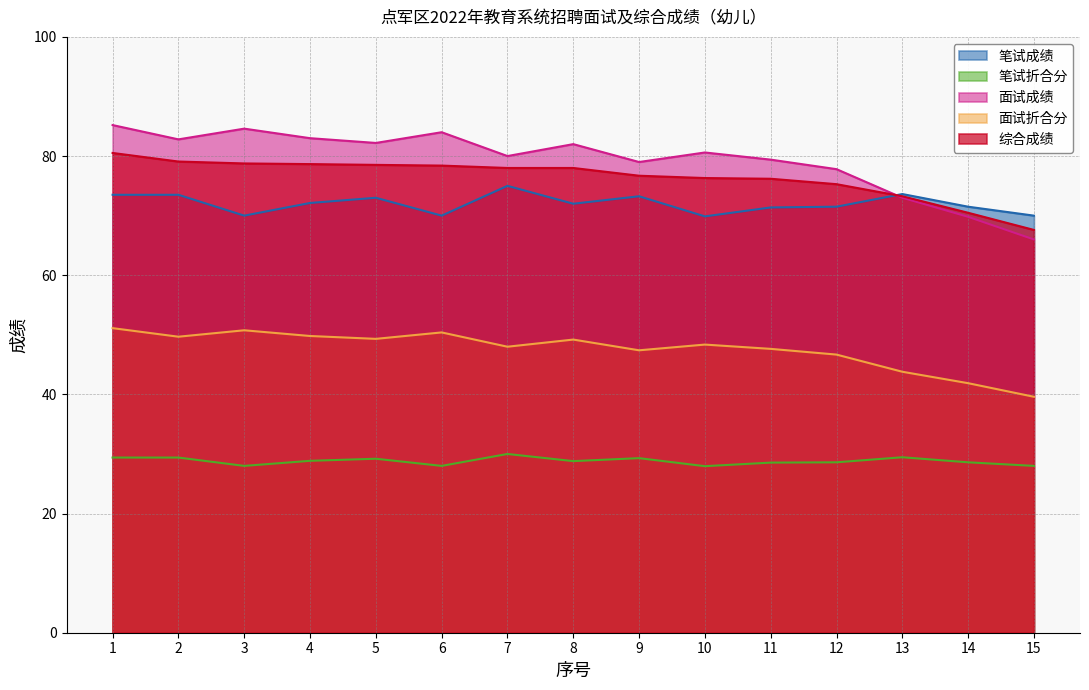

What is the difference between the highest and lowest values at 7?

50.0